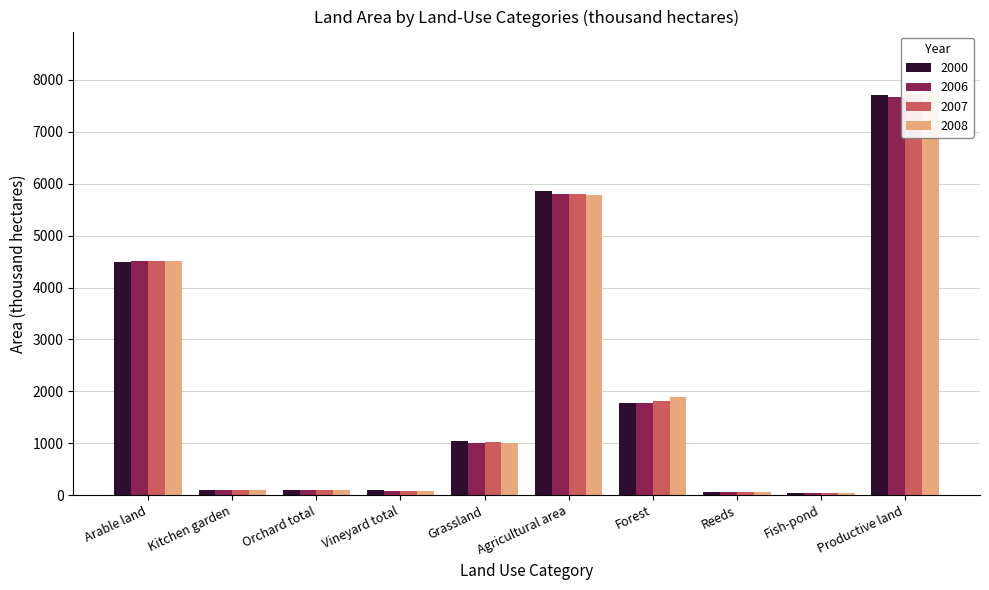

Reading left to right, transcribe all the data shown in this chart.

2000: Arable land=4499.8	Kitchen garden=101.6	Orchard total=95.4	Vineyard total=105.9	Grassland=1051.2	Agricultural area=5853.9	Forest=1769.6	Reeds=60.0	Fish-pond=32.0	Productive land=7715.5
2006: Arable land=4509.6	Kitchen garden=96.0	Orchard total=102.8	Vineyard total=86.0	Grassland=1014.5	Agricultural area=5808.9	Forest=1776.7	Reeds=61.1	Fish-pond=34.2	Productive land=7680.9
2007: Arable land=4506.1	Kitchen garden=96.1	Orchard total=101.9	Vineyard total=86.0	Grassland=1016.9	Agricultural area=5807.1	Forest=1822.4	Reeds=57.1	Fish-pond=34.4	Productive land=7721.0
2008: Arable land=4502.8	Kitchen garden=96.1	Orchard total=98.5	Vineyard total=82.6	Grassland=1009.8	Agricultural area=5789.7	Forest=1884.4	Reeds=59.4	Fish-pond=34.7	Productive land=7768.3